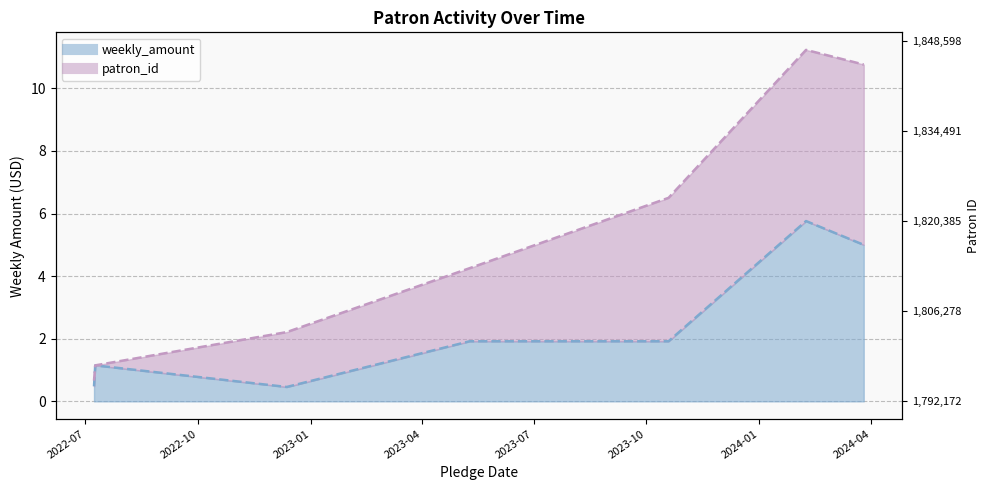

What is the difference between the maximum and minimum values?

5.3